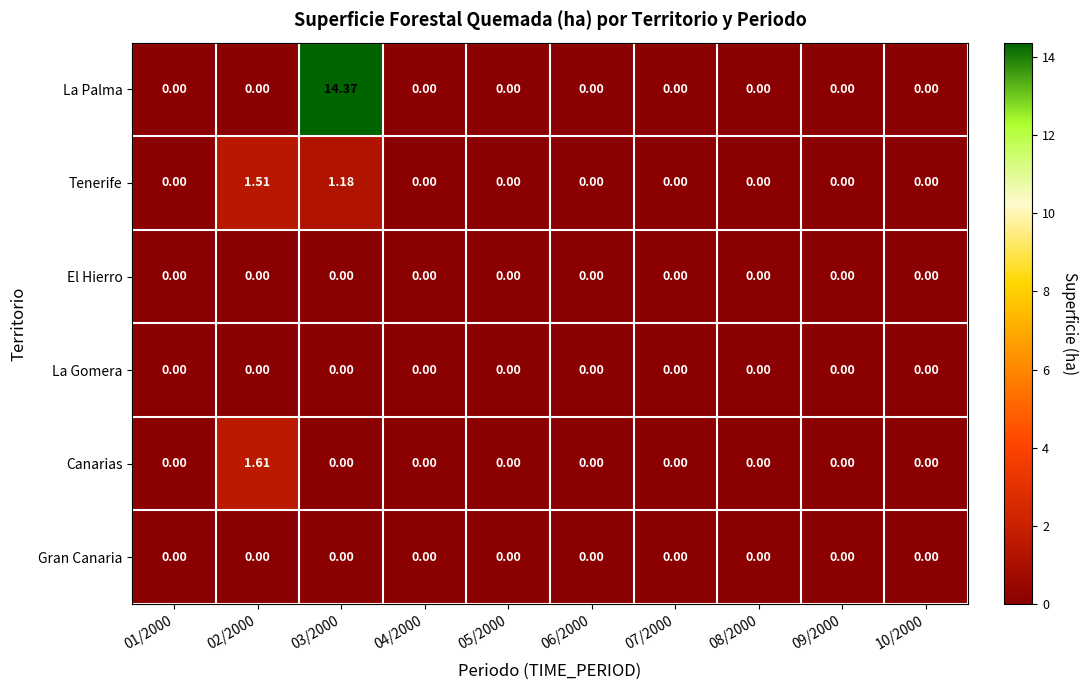

Which series has the largest total across all categories?

La Palma